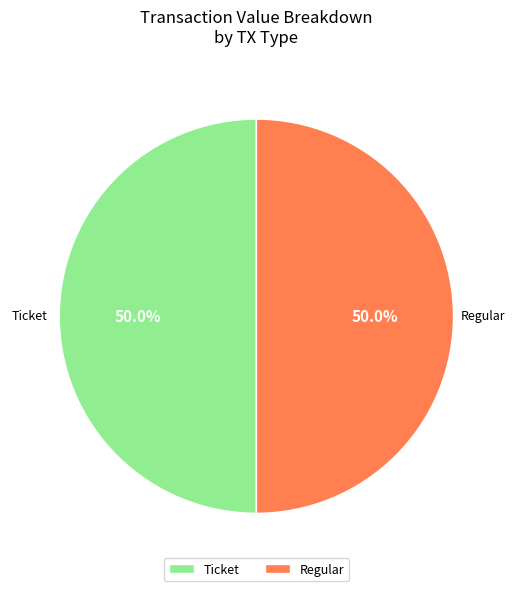

What portion of the pie excludes Regular?

50.0%